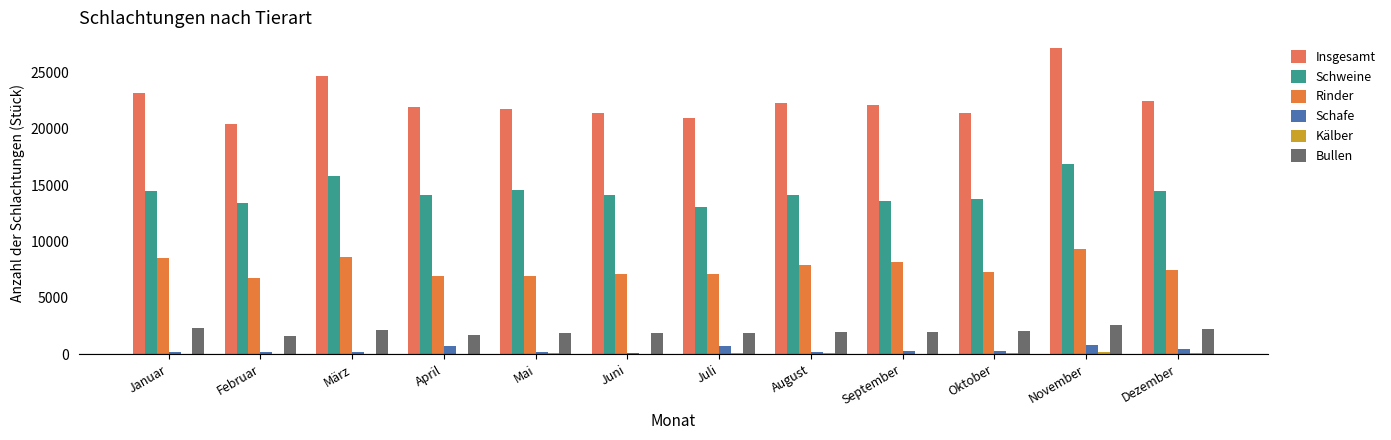

Does the chart contain stacked bars?

No